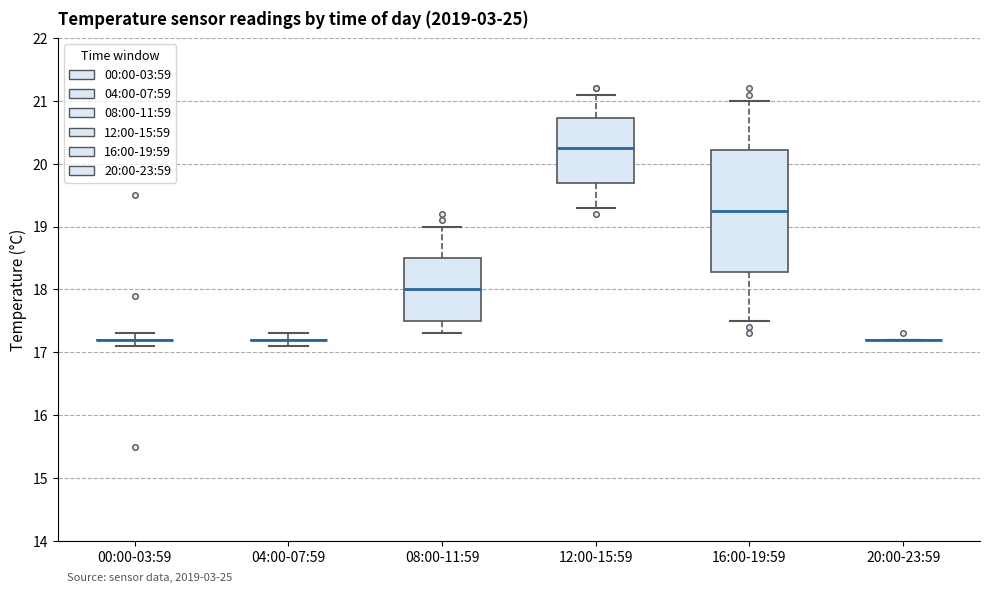

Comparing the boxes themselves (not the whiskers), which one is the tallest?

16:00-19:59